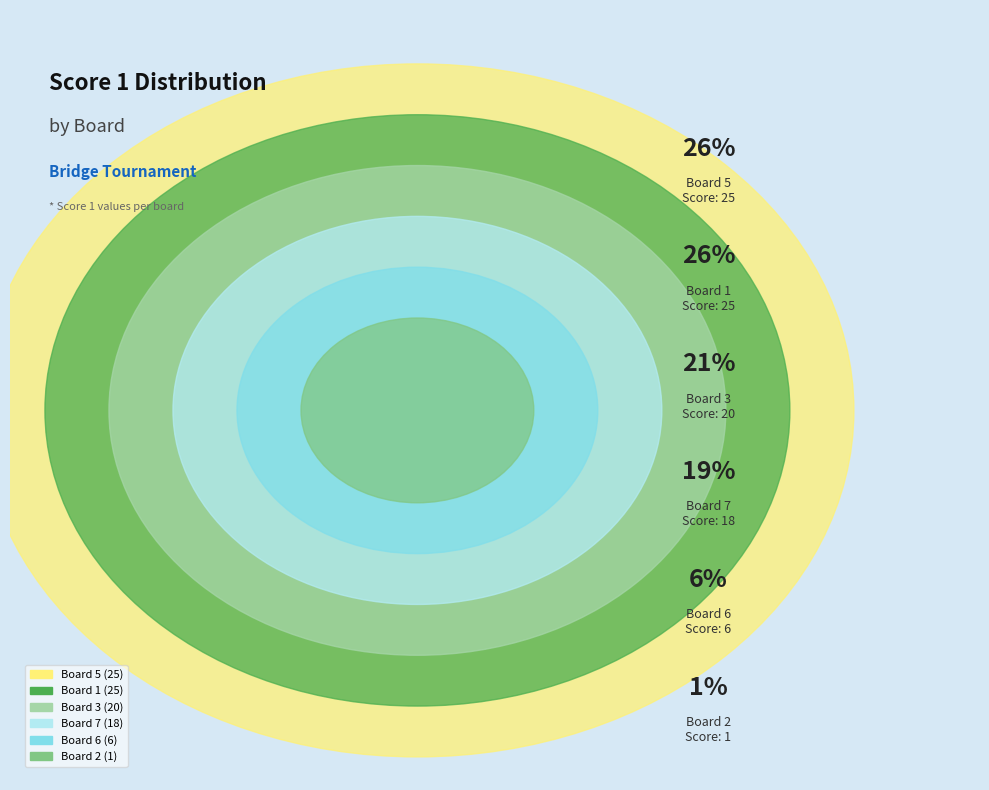

To the nearest percent, what portion does Board 7 represent?

19%